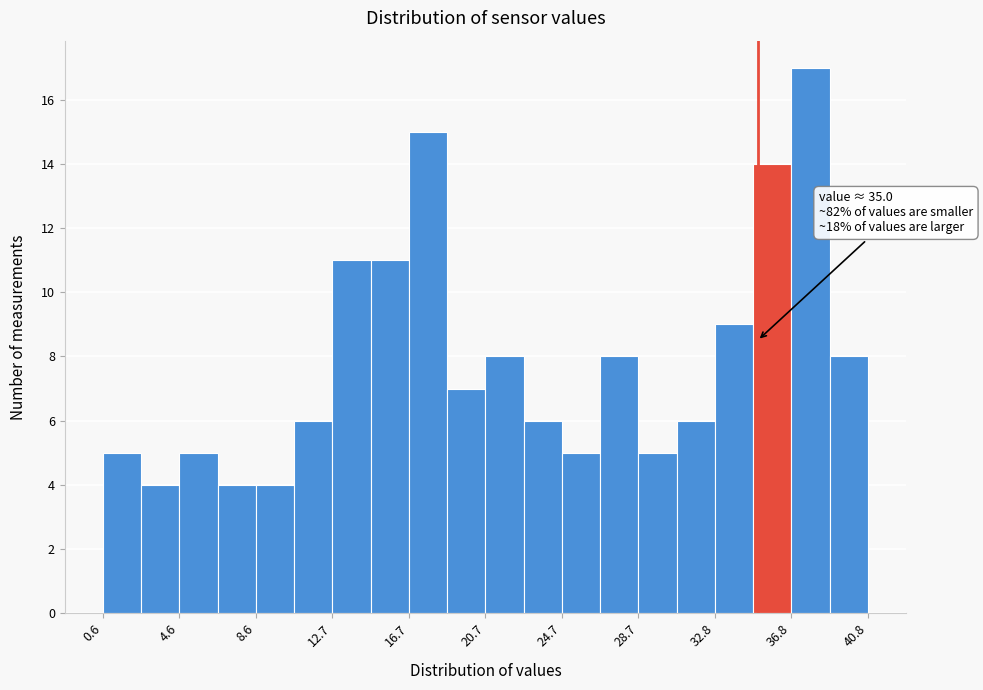

Over which range of the x-axis is the bar tallest?

37.0 to 39.0